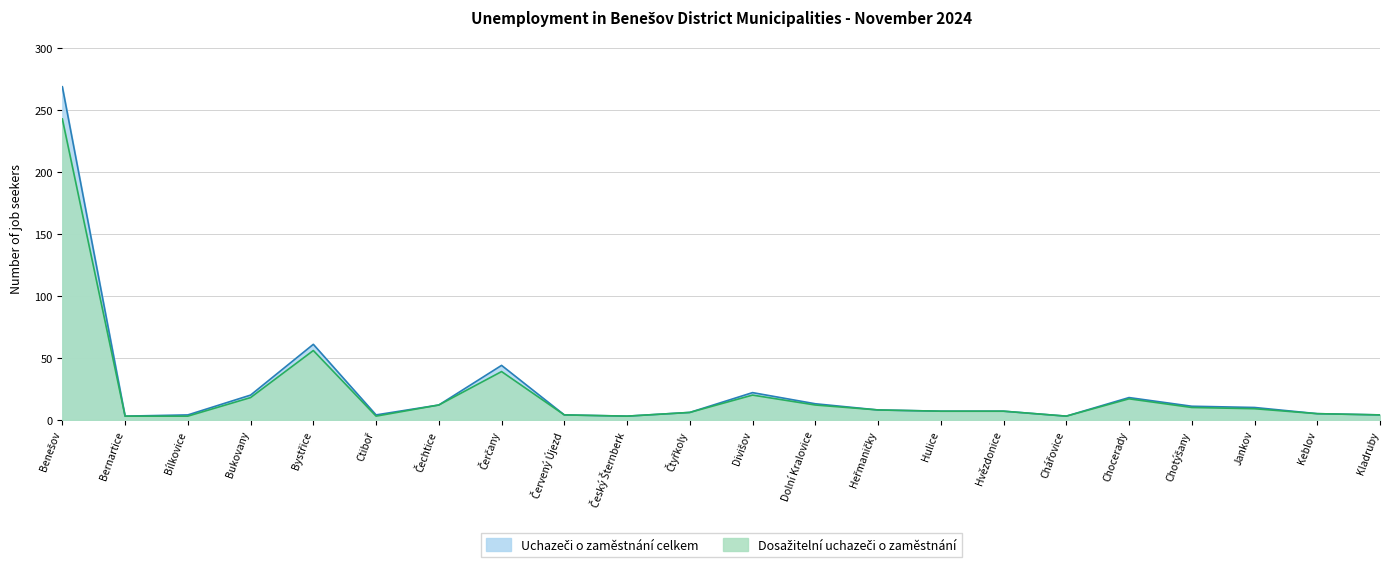

True or false: Dosažitelní uchazeči o zaměstnání and Uchazeči o zaměstnání celkem intersect in this chart.

False